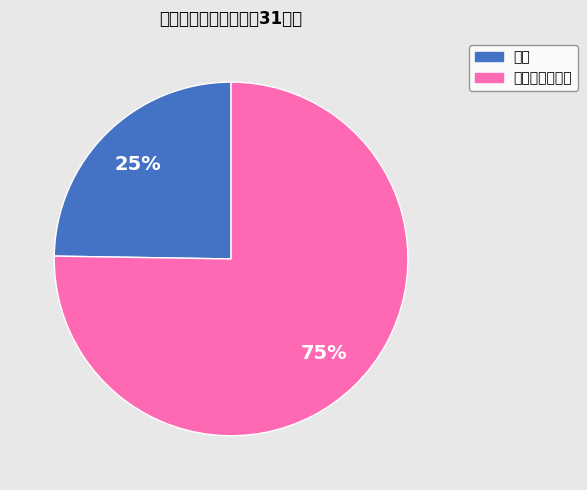

How many slices are in this pie chart?

2